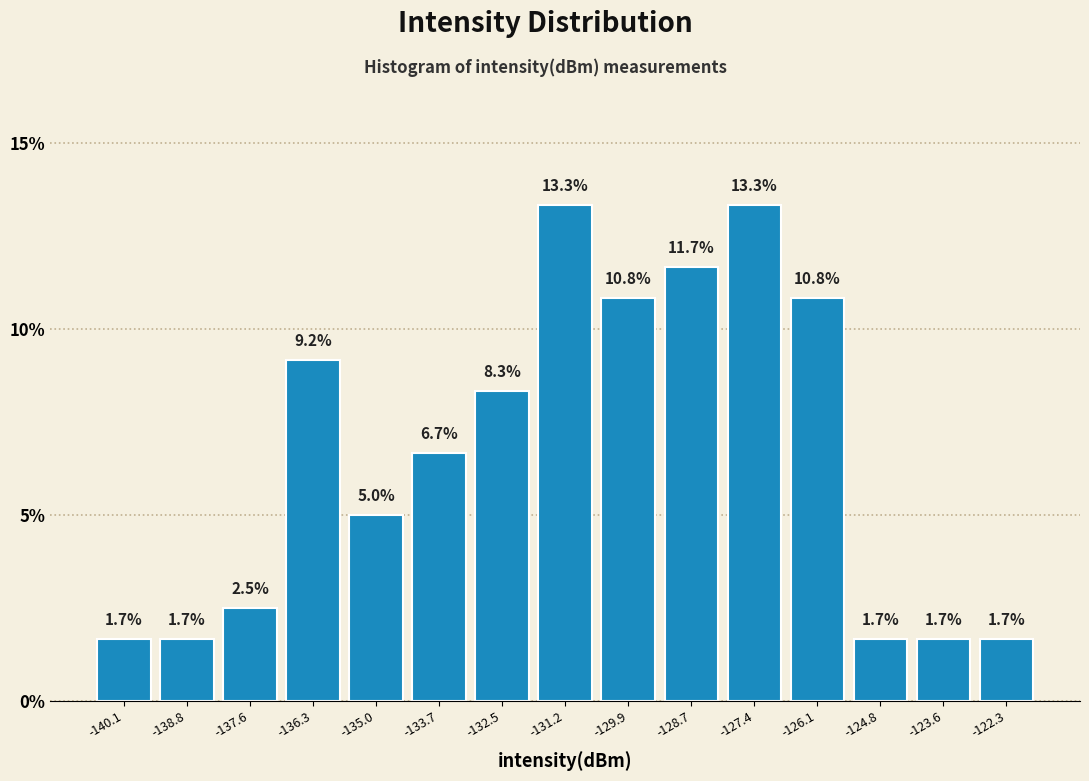

Reading left to right, transcribe this chart: for each bar, give the range it covers on the x-axis and its height. The bar edges are not printed on the chart, so give them approximately, as read against the axis.

-140.8 to -139.4: 1.7
-139.4 to -138.2: 1.7
-138.2 to -137.0: 2.5
-137.0 to -135.6: 9.2
-135.6 to -134.4: 5.0
-134.4 to -133.2: 6.7
-133.2 to -131.8: 8.3
-131.8 to -130.6: 13.3
-130.6 to -129.2: 10.8
-129.2 to -128.0: 11.7
-128.0 to -126.8: 13.3
-126.8 to -125.4: 10.8
-125.4 to -124.2: 1.7
-124.2 to -123.0: 1.7
-123.0 to -121.6: 1.7